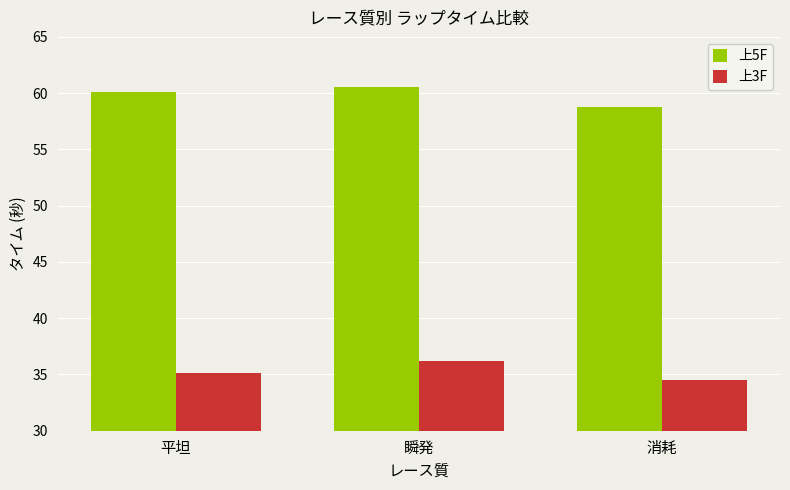

Which series has the largest total across all categories?

上5F